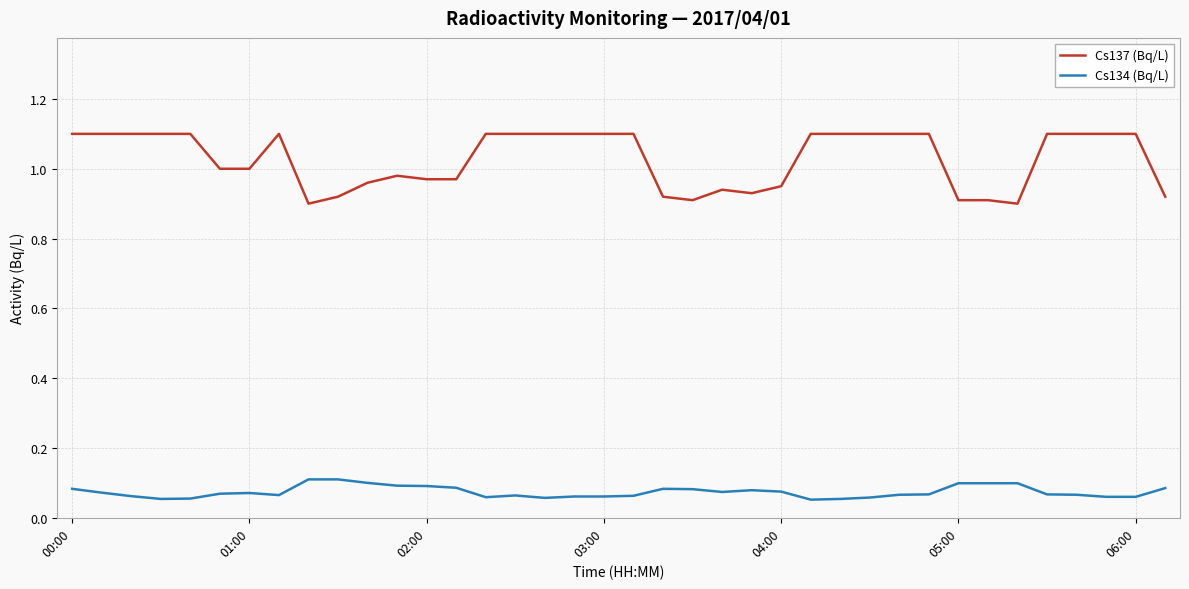

Which series has the largest total across all categories?

Cs137 (Bq/L)